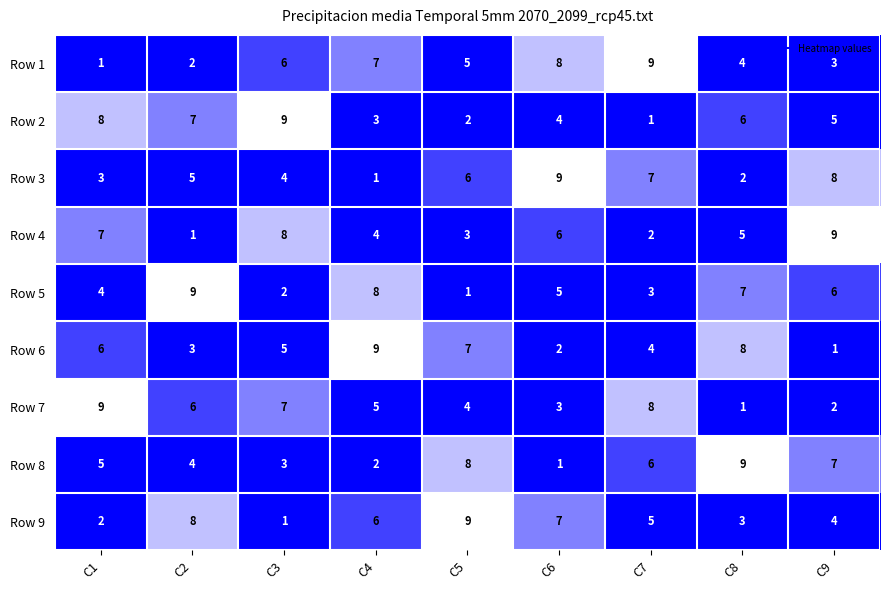

What is the sum of all Row 4 values?

45